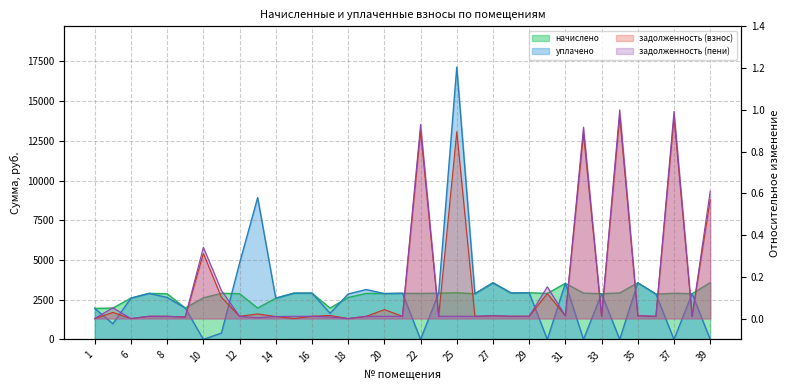

Where does the начислено series first go above 2896?

7